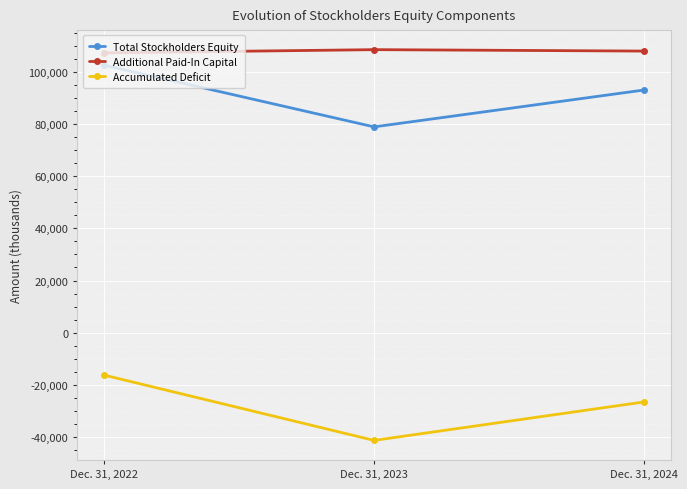

Which category has the highest value in the Total Stockholders Equity series?

Dec. 31, 2022